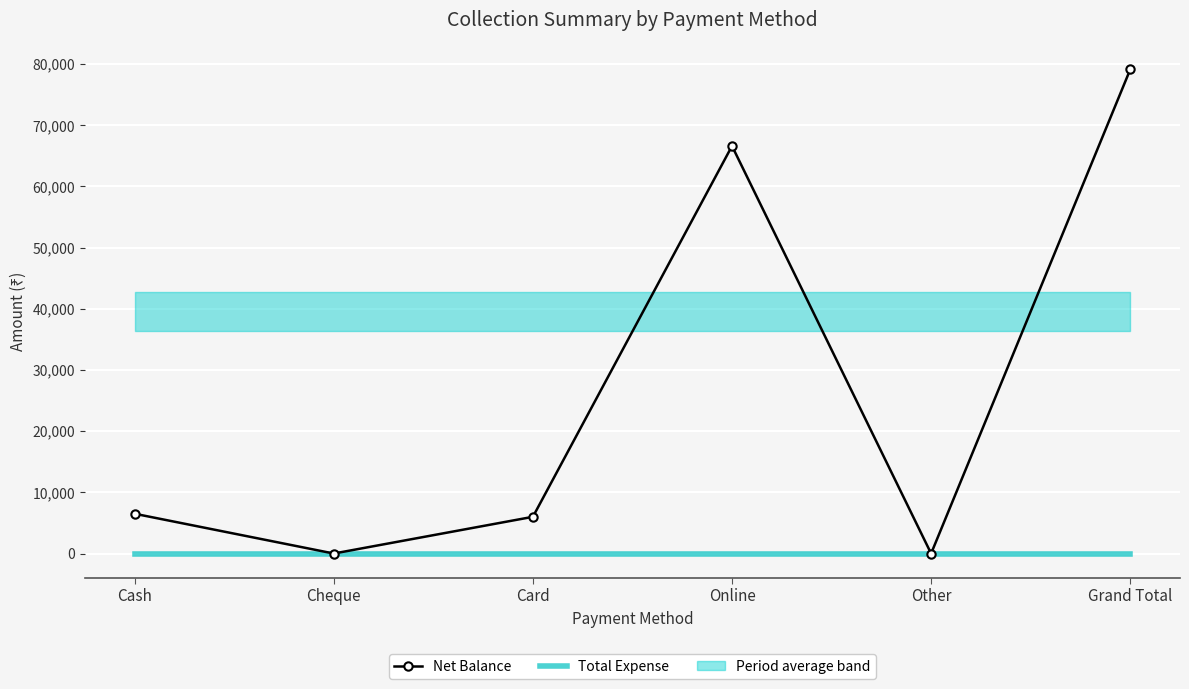

Between Other and Grand Total, which series saw the biggest shift?

Net Balance